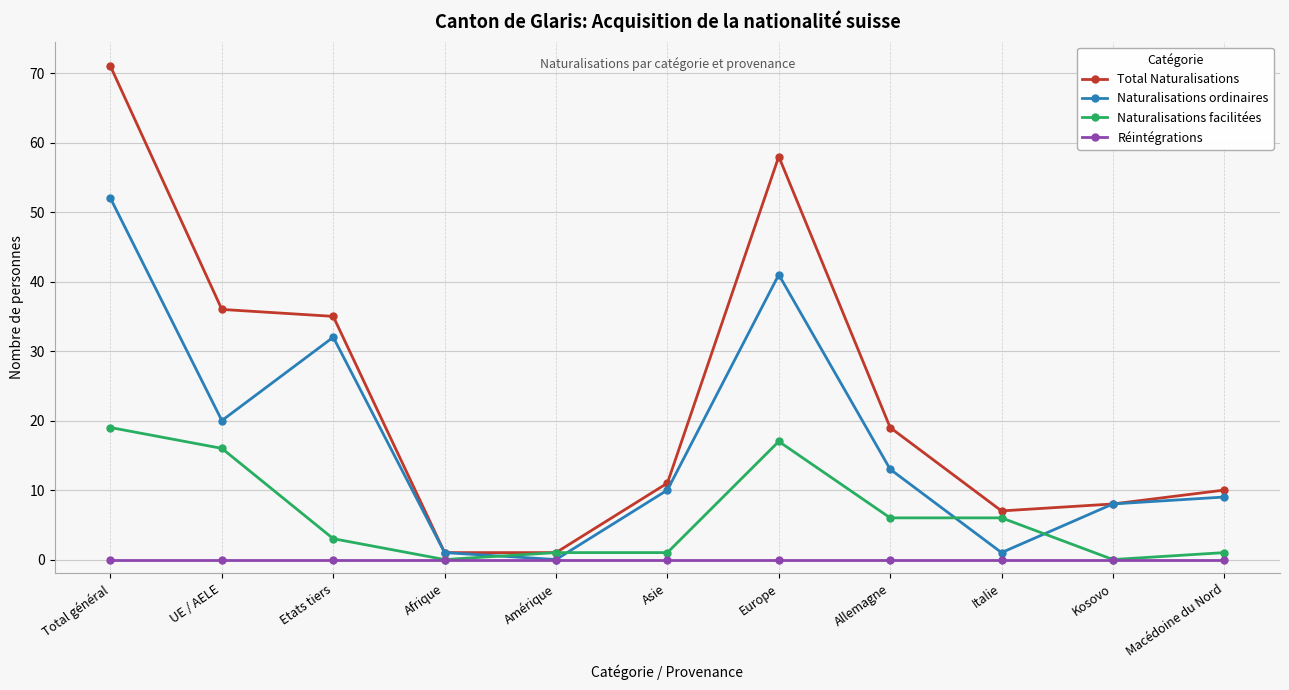

What is the label of the 2nd point from the left?

UE / AELE